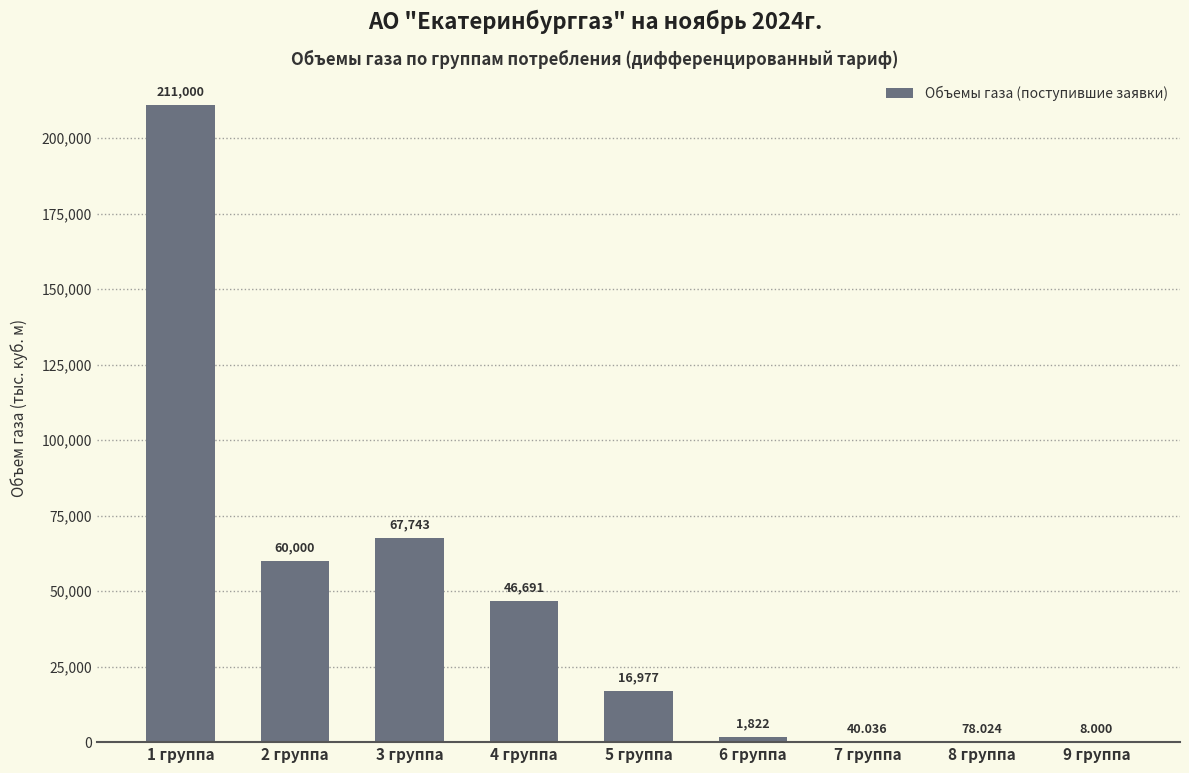

What is the difference between the values at 2 группа and 9 группа?

59992.0